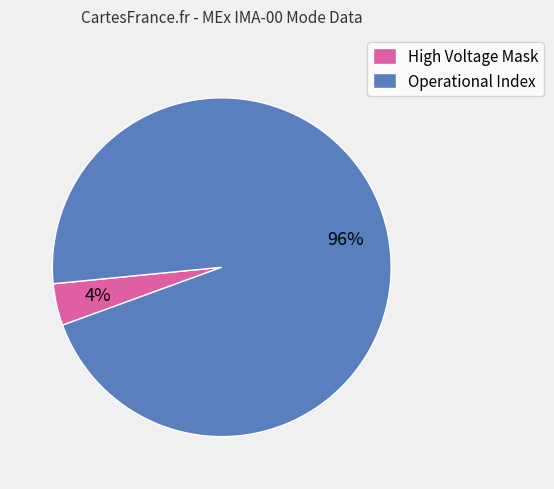

To the nearest percent, what is the average slice percentage?

50%